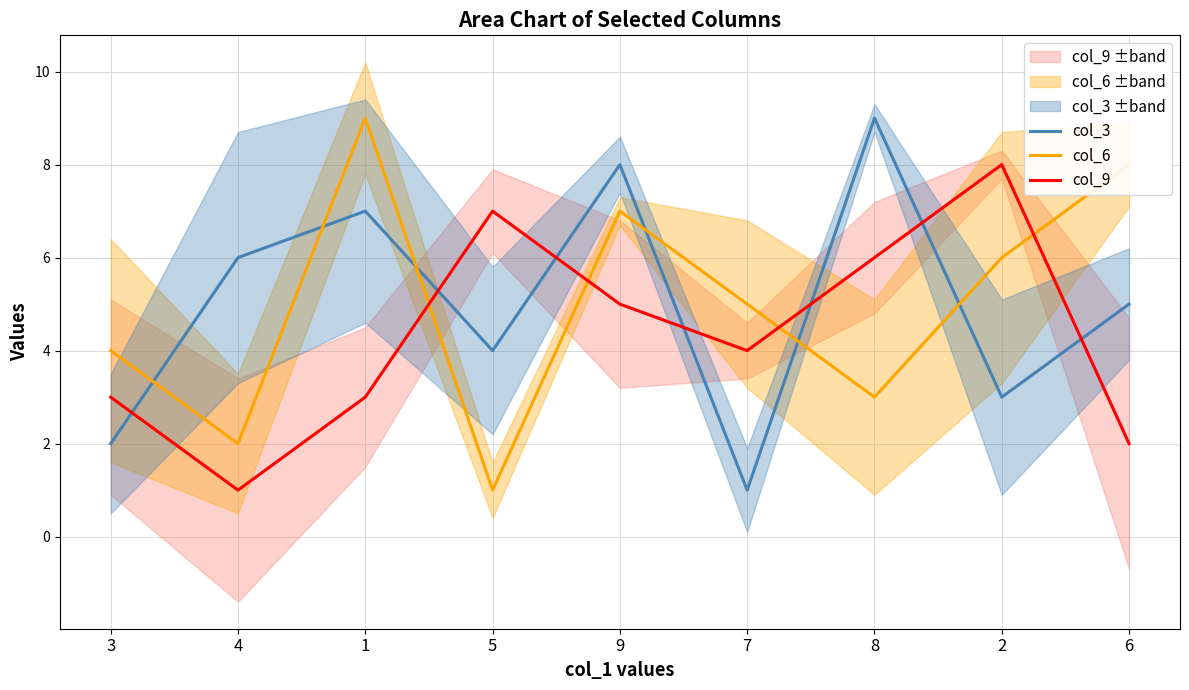

What are all the series names shown in the legend?

col_3, col_6, col_9